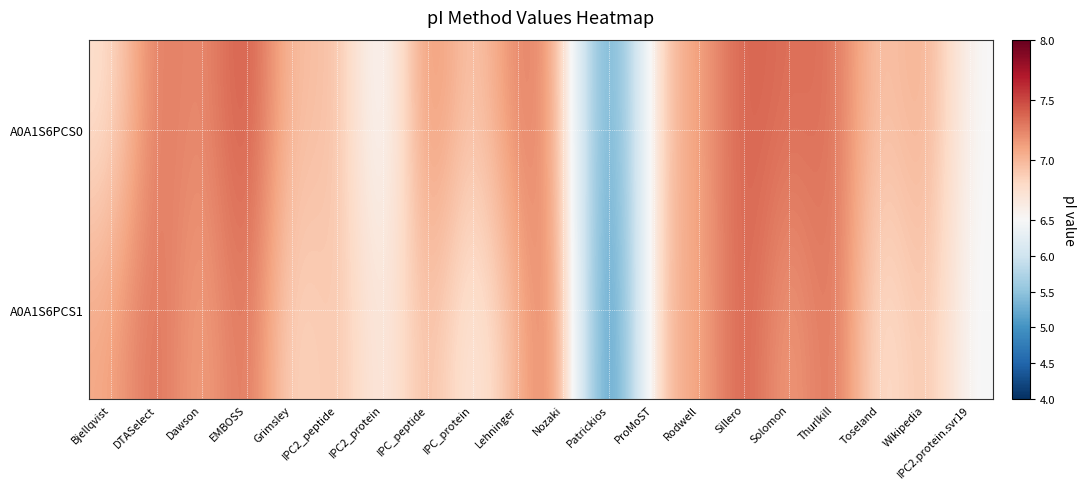

What is the greatest value displayed?

7.5